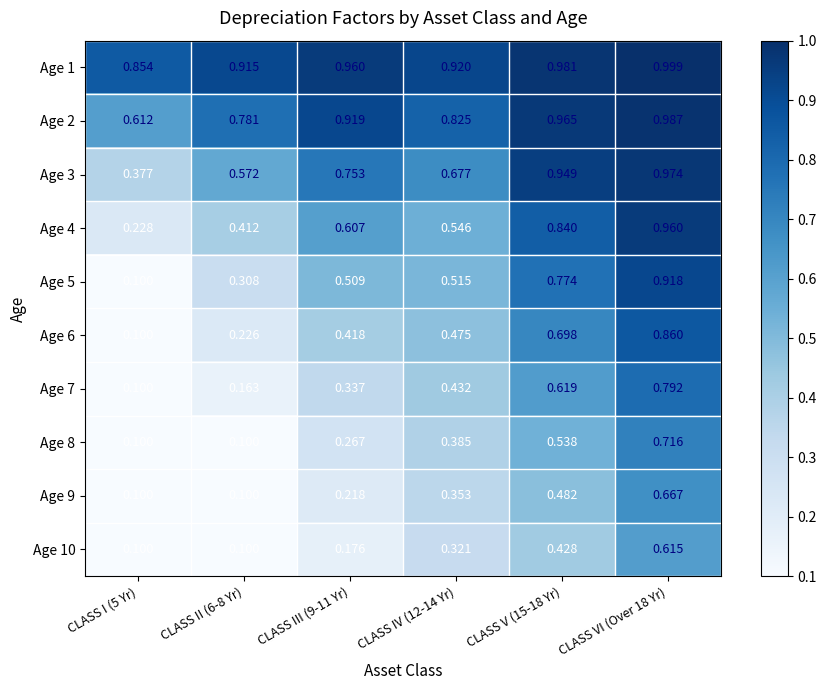

Count the number of data series in this chart.

10